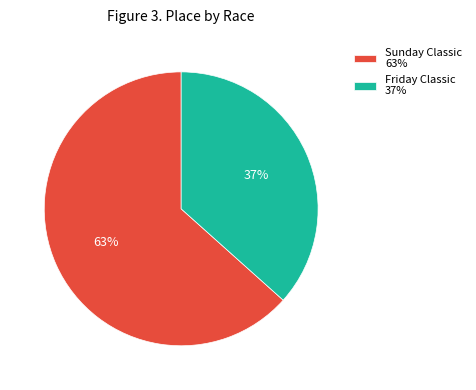

Count the number of slices in the pie.

2